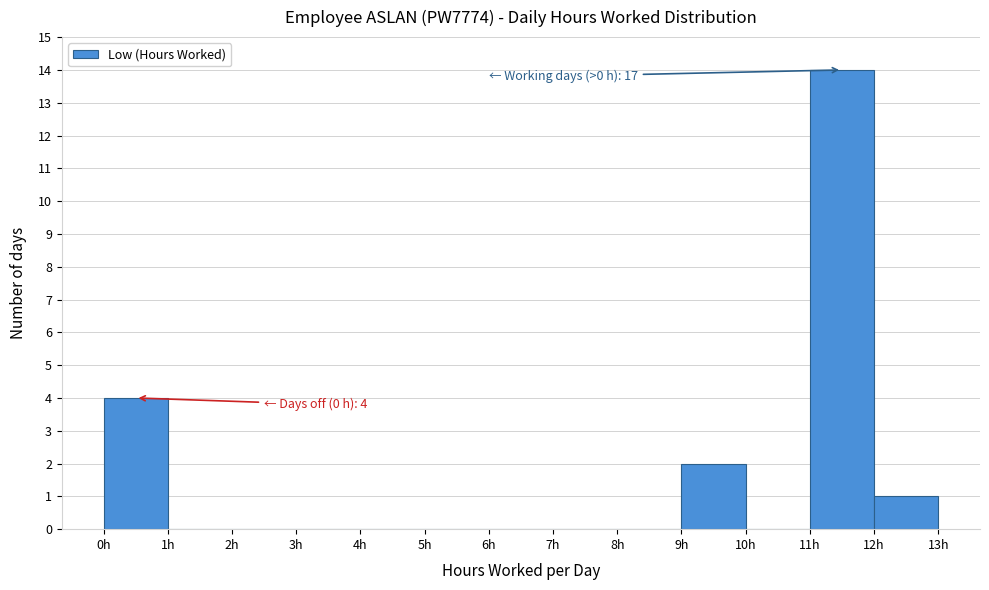

Which range on the x-axis has the tallest bar?

11 to 12